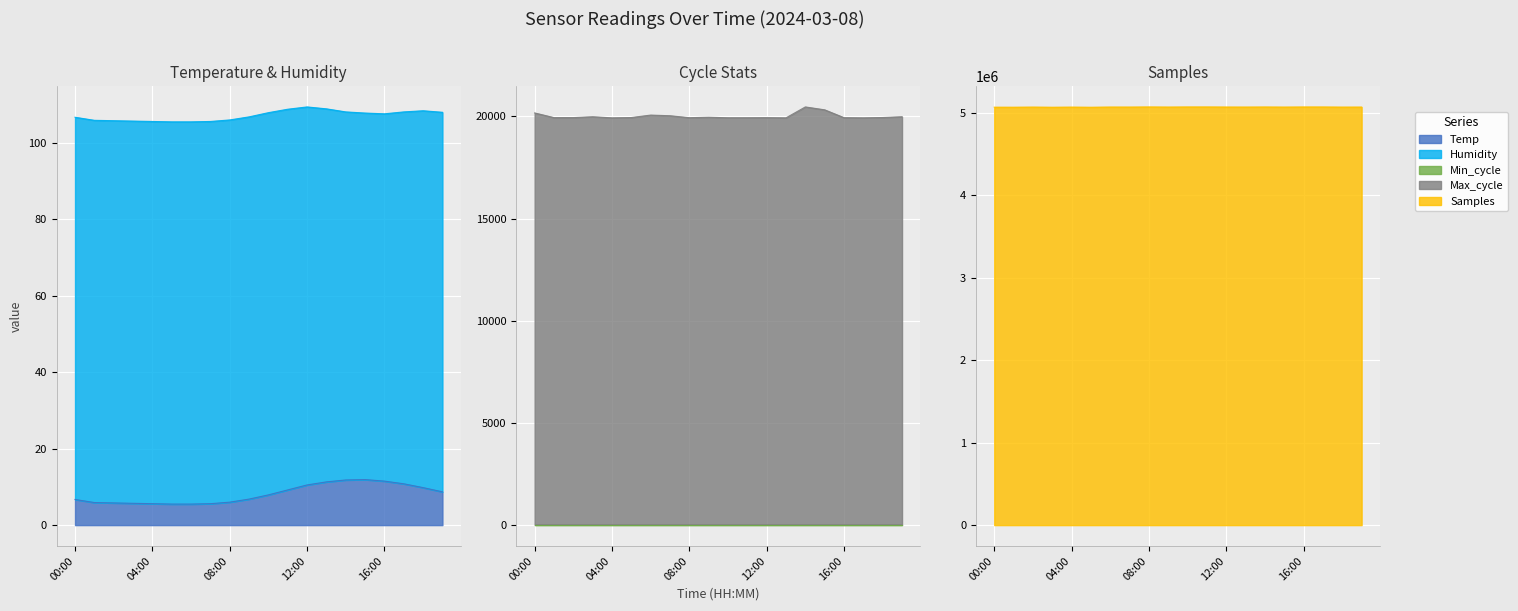

True or false: Samples has a value of 5071243.0 at 02:00.

True